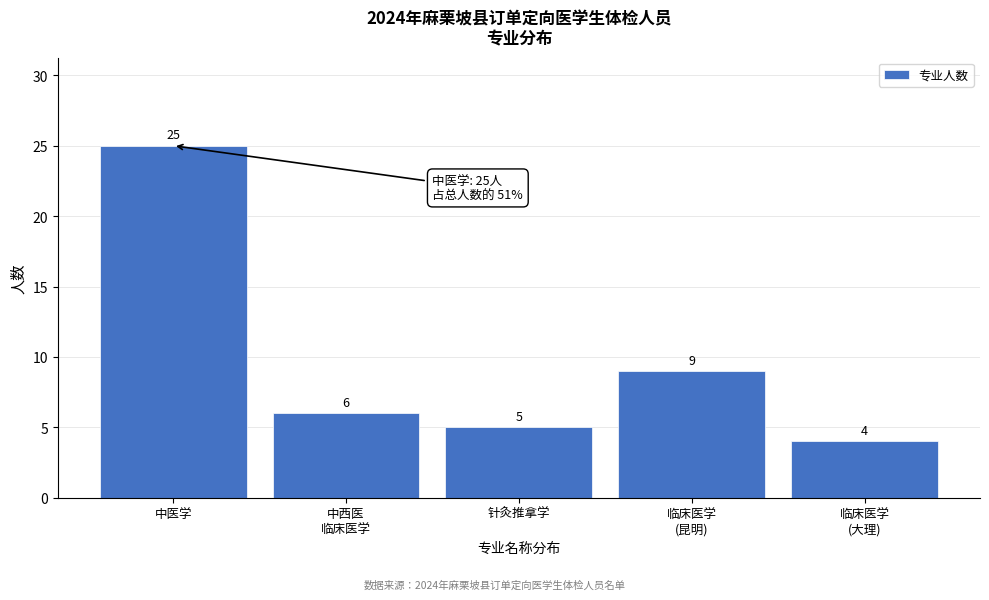

Reading right to left, extract all data points from this chart.

4	9	5	6	25